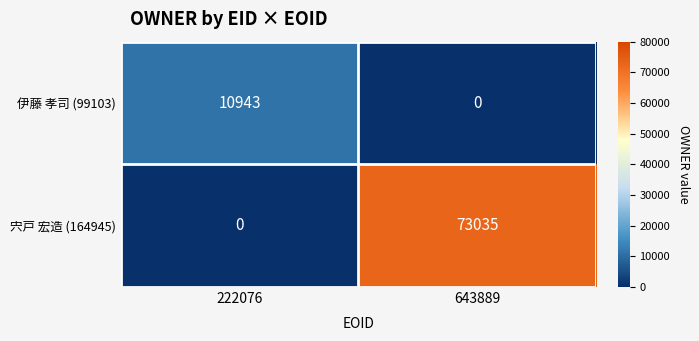

The 宍戸 宏造 (164945) series shows 0 at 222076. True or false?

True